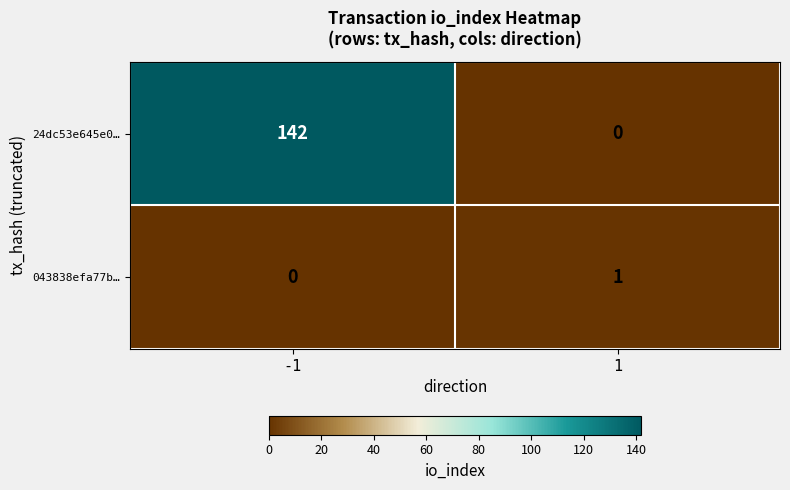

What is the greatest value displayed?

142